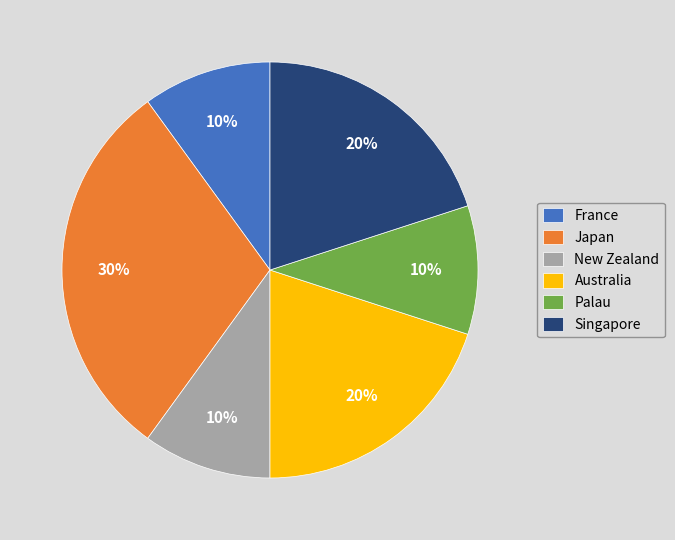

Does any single category account for the majority?

No